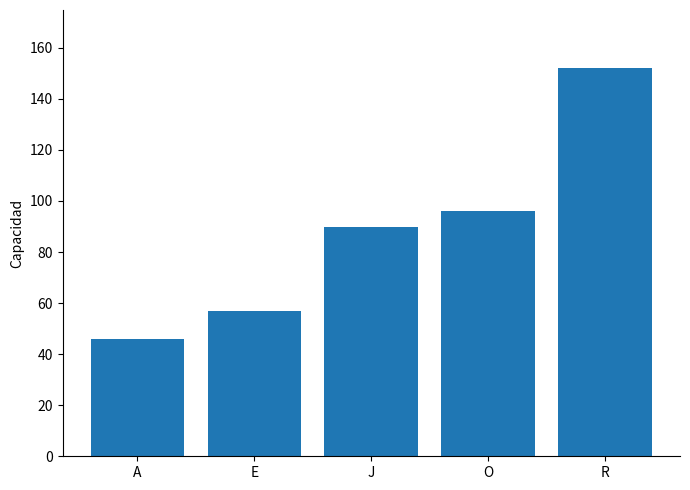

Rank the categories by value from highest to lowest.

R, O, J, E, A